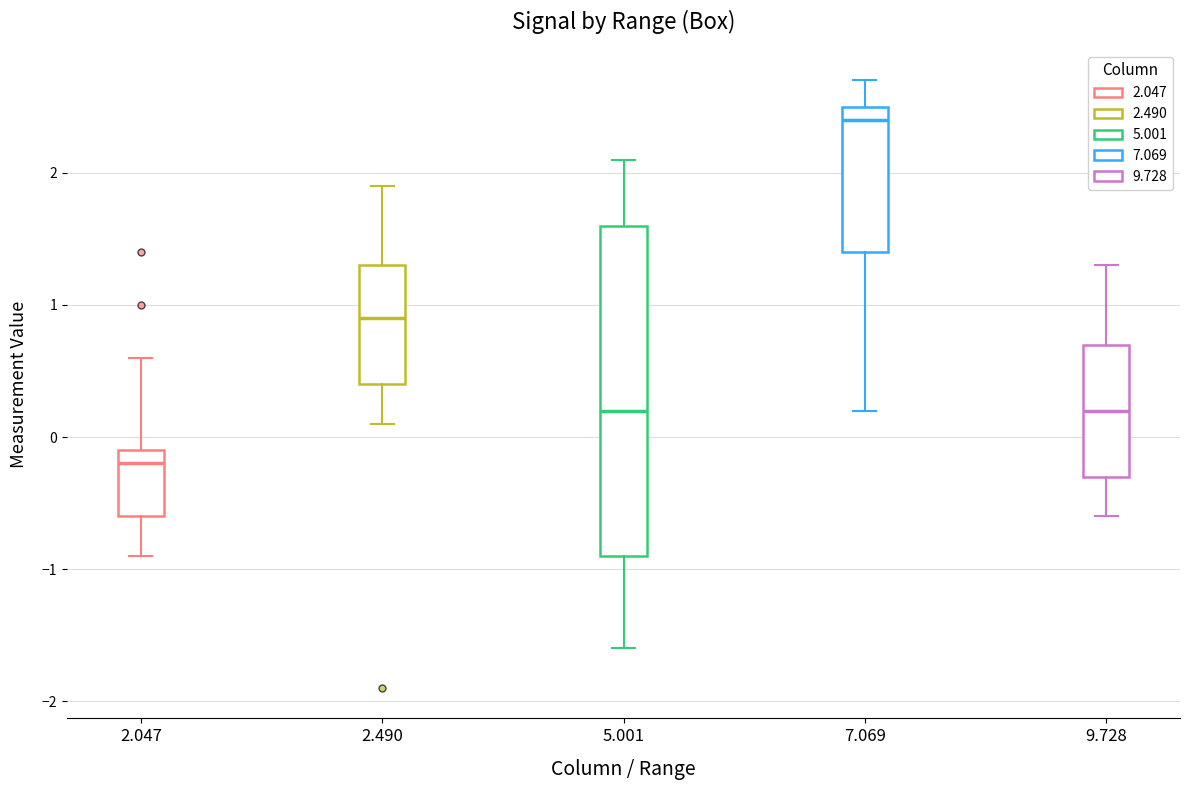

Where does the upper whisker of the box at x = 9.728 end on the y-axis? The values are not printed on the chart, so give them approximately, as read against the axis.

1.3